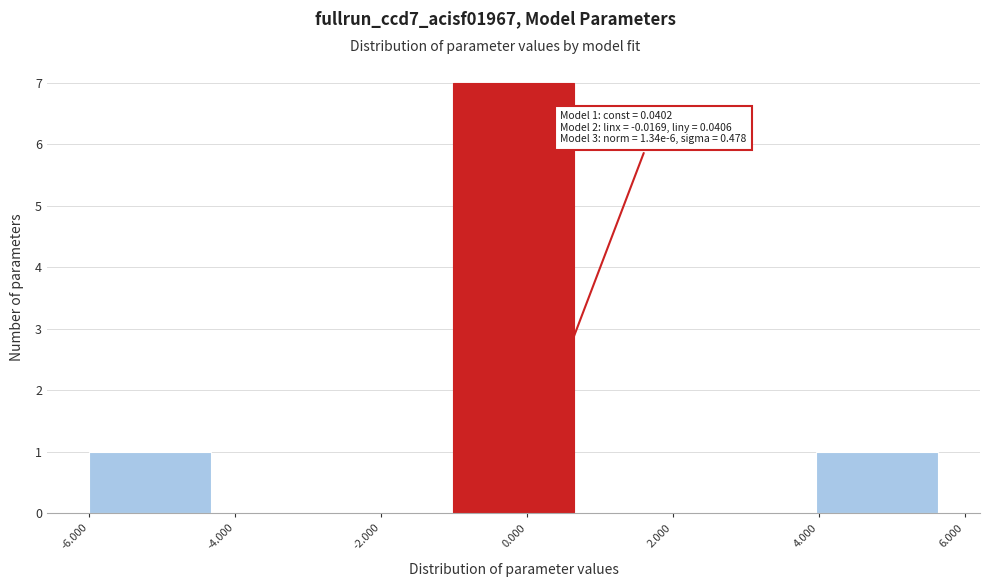

Over which range of the x-axis is the bar tallest?

-1.0 to 0.6